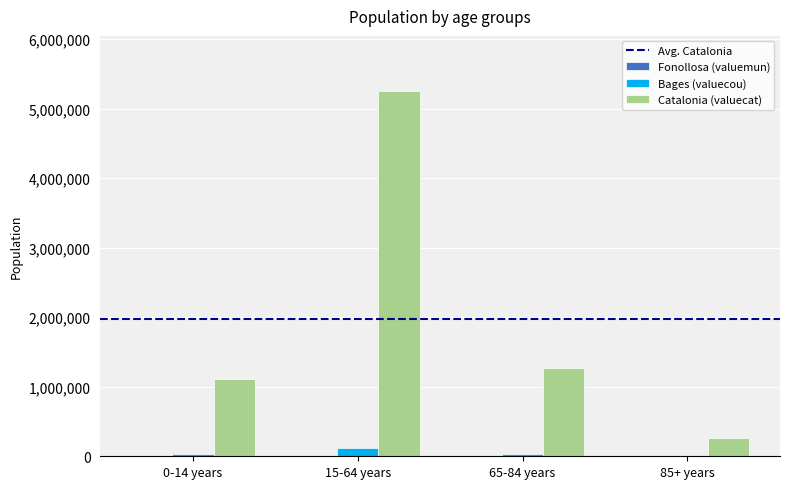

At which category is the sum across all series the highest?

15-64 years